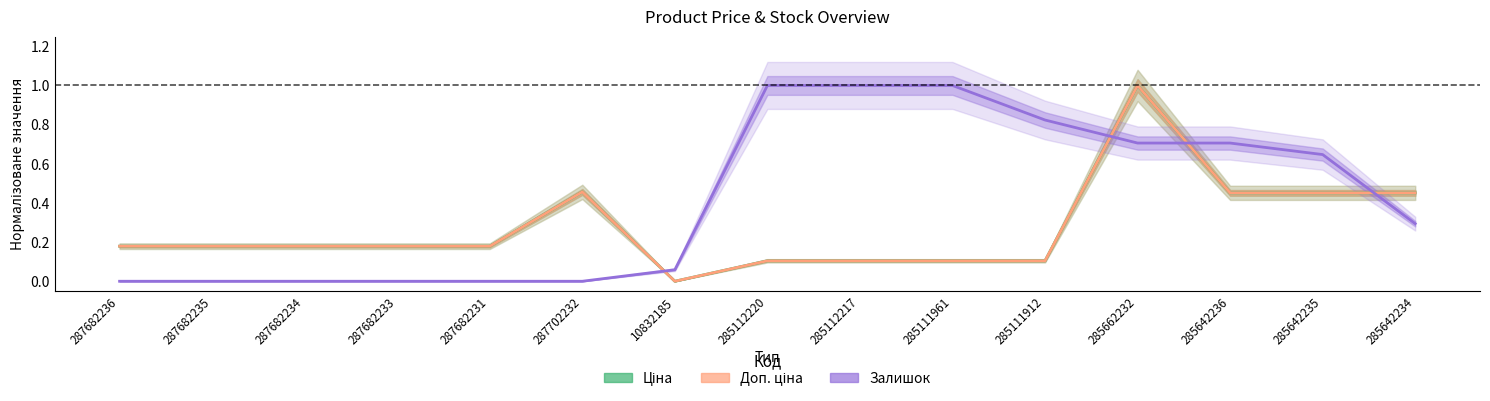

What position from the left is 285111912?

11